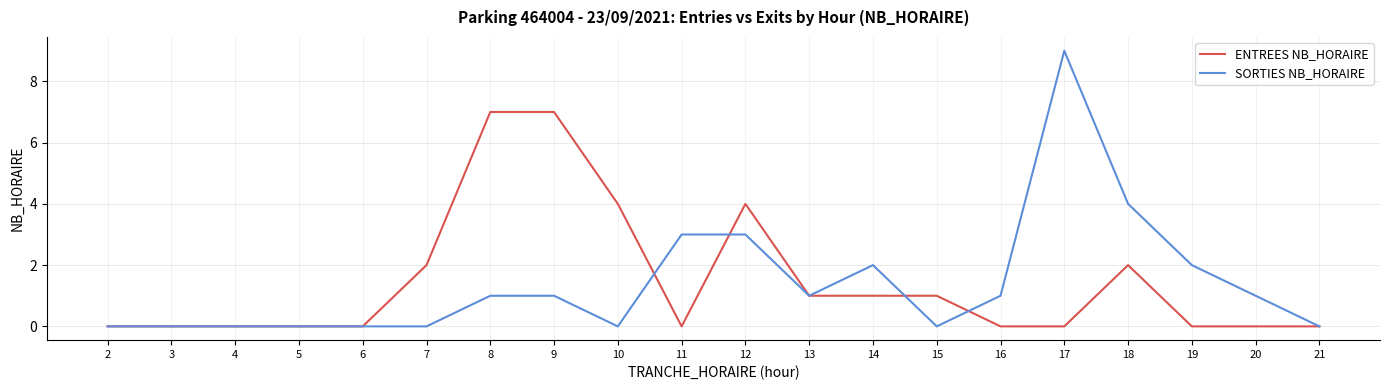

True or false: ENTREES NB_HORAIRE and SORTIES NB_HORAIRE cross at least once.

True